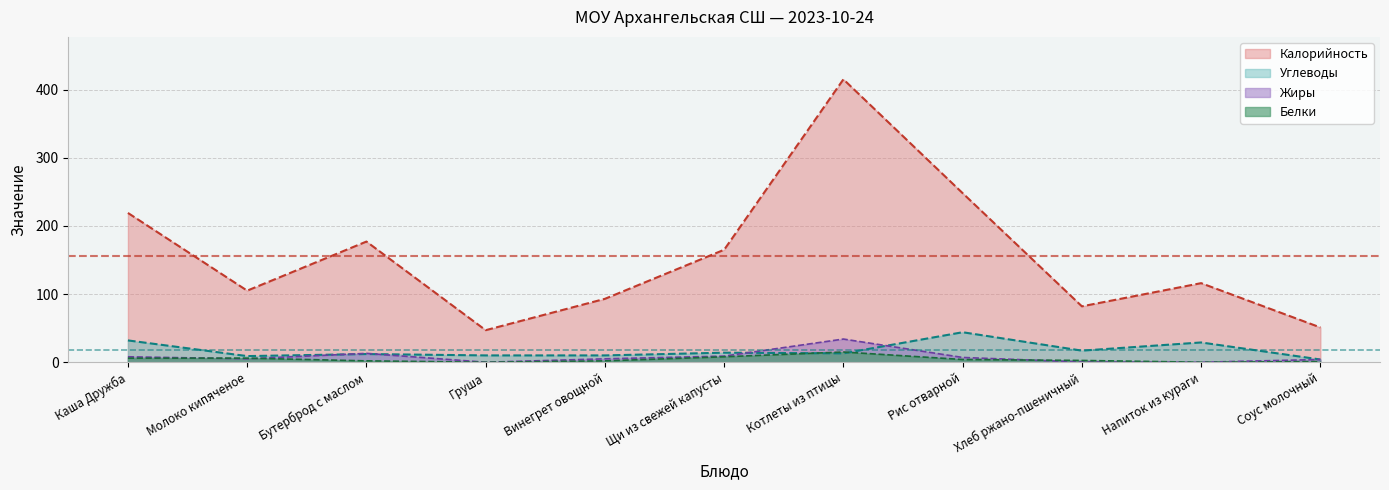

Where is the first local maximum for Белки?

Котлеты из птицы